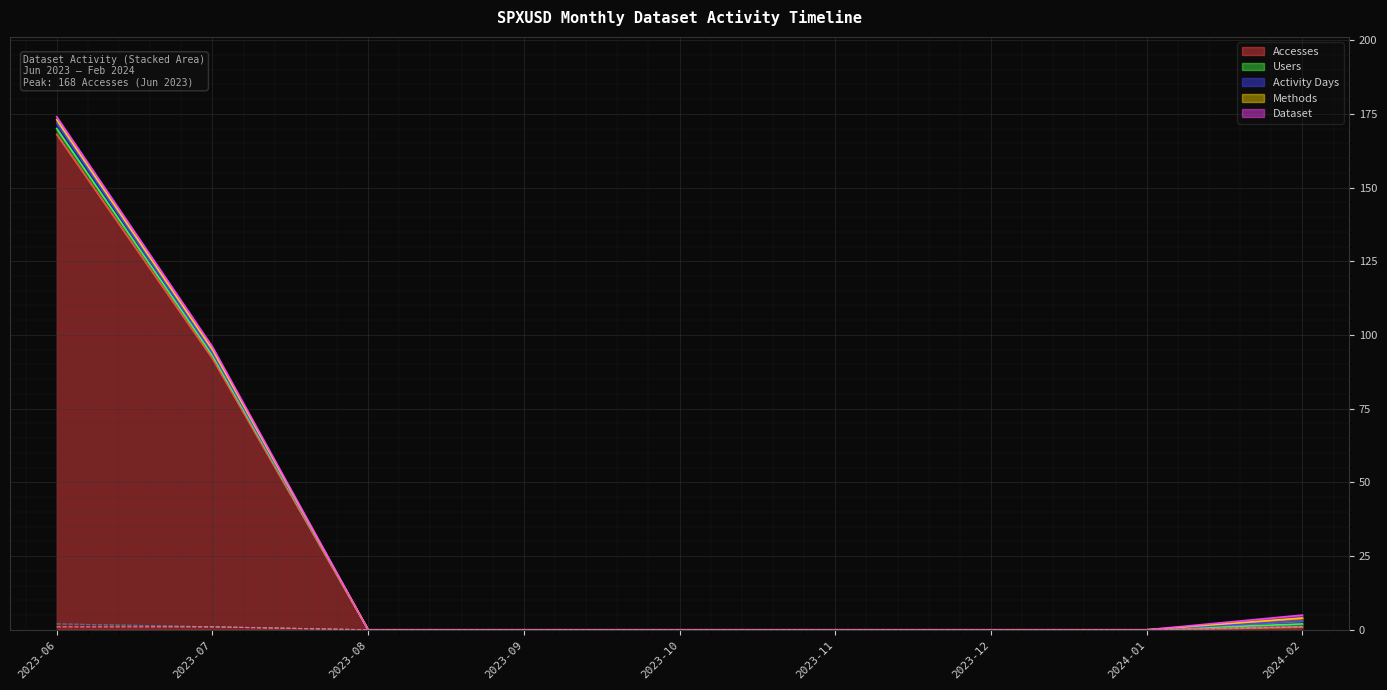

At which category is the sum across all series the highest?

2023-06